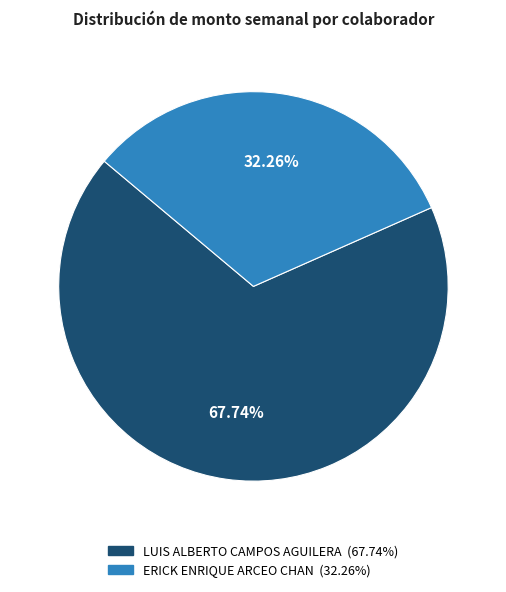

Which category has the biggest portion of the pie?

LUIS ALBERTO CAMPOS AGUILERA